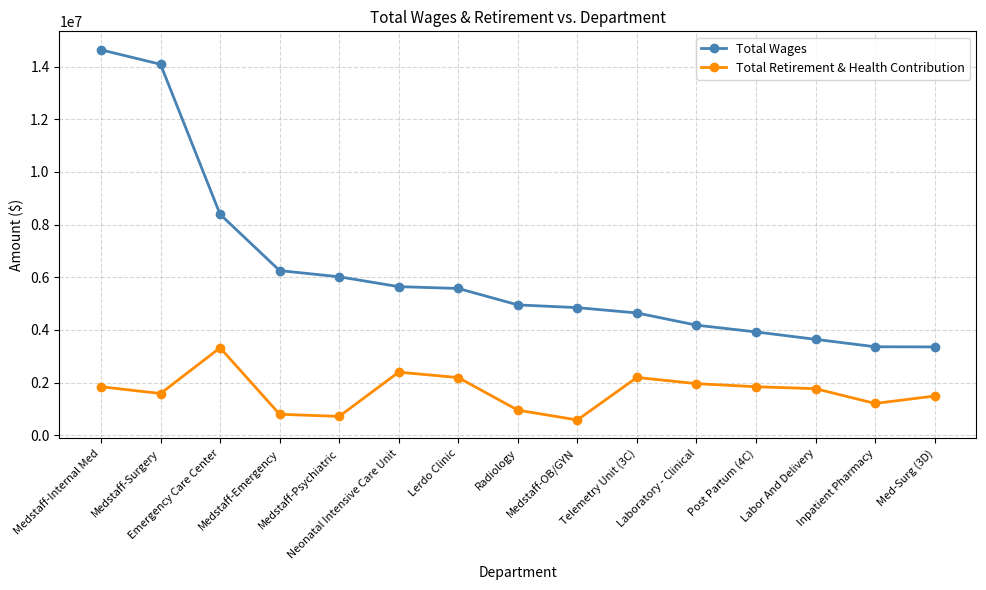

List the series in order of their peak value, lowest first.

Total Retirement & Health Contribution, Total Wages